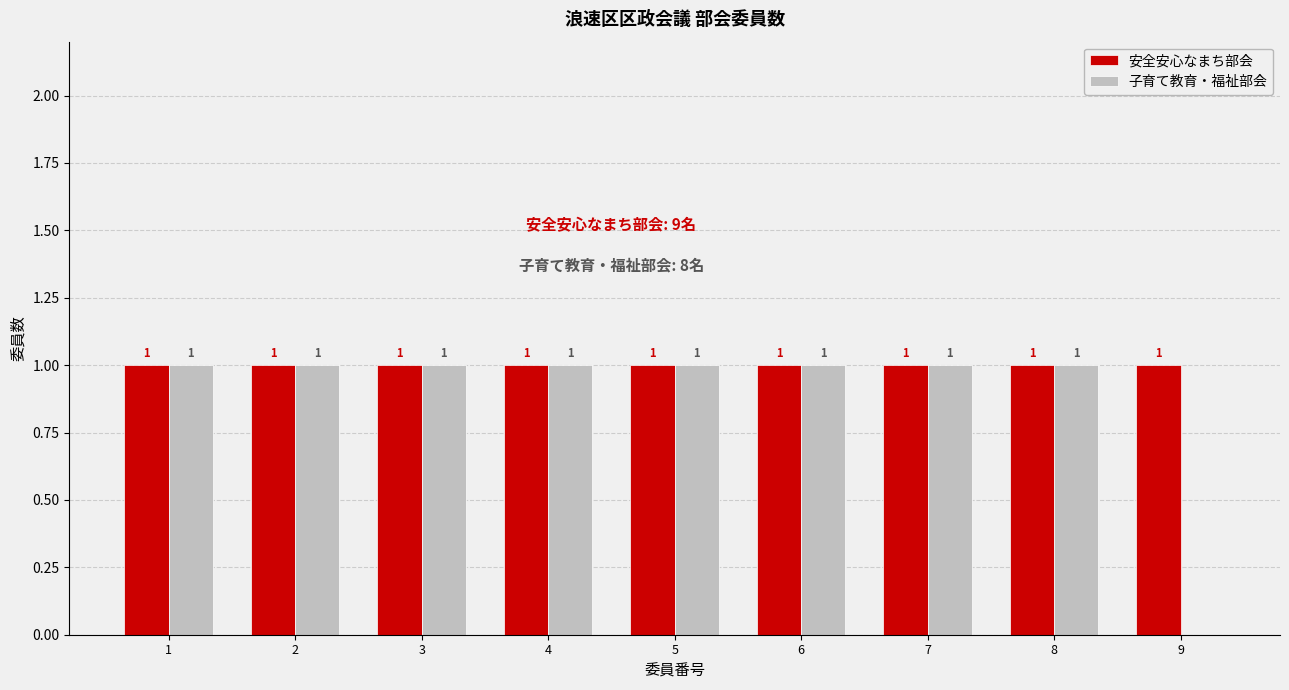

Read the 安全安心なまち部会 value at 3.

1